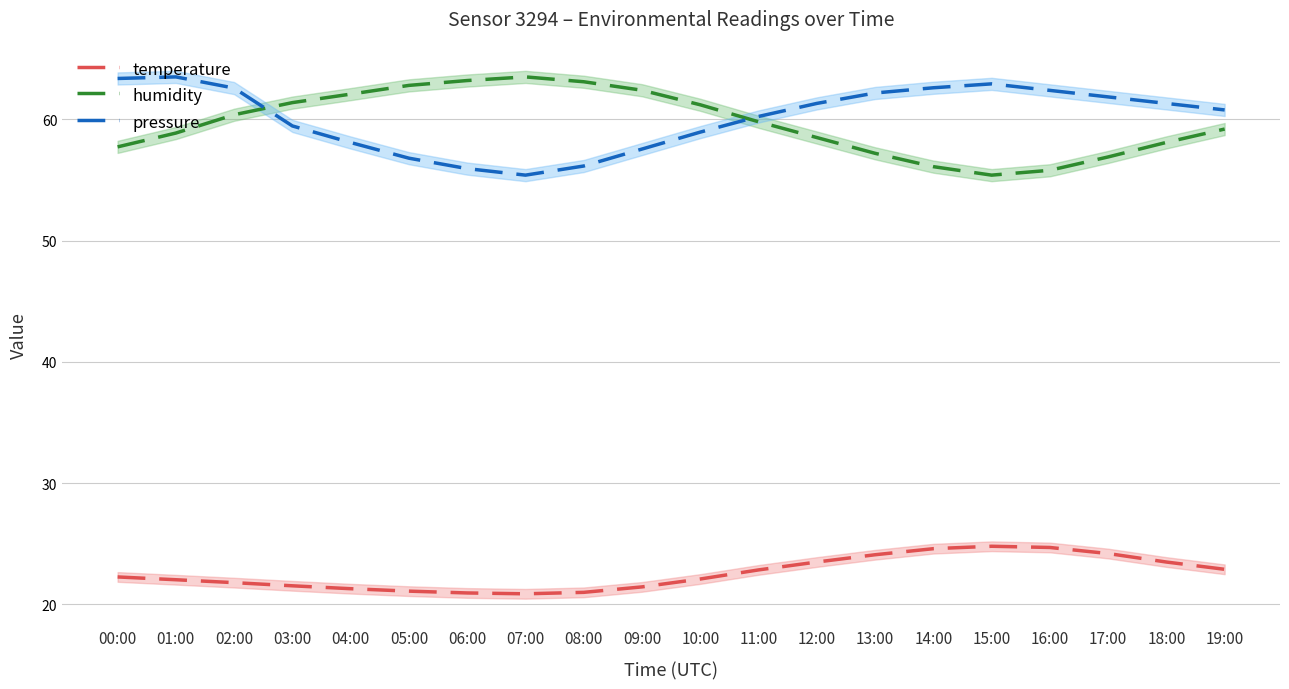

What is the sum of all temperature values?

451.6